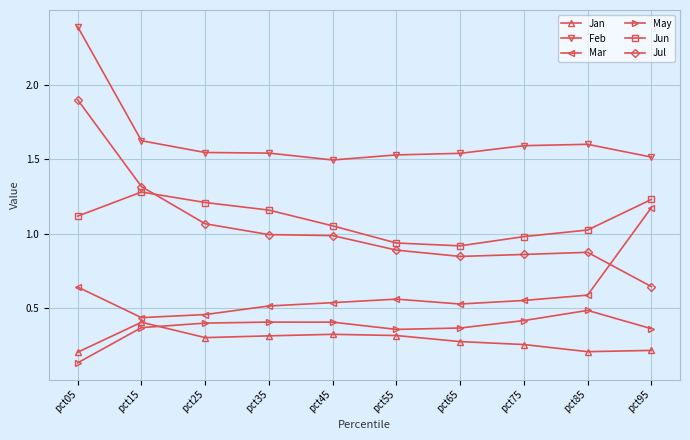

How many lines are shown in the chart?

6